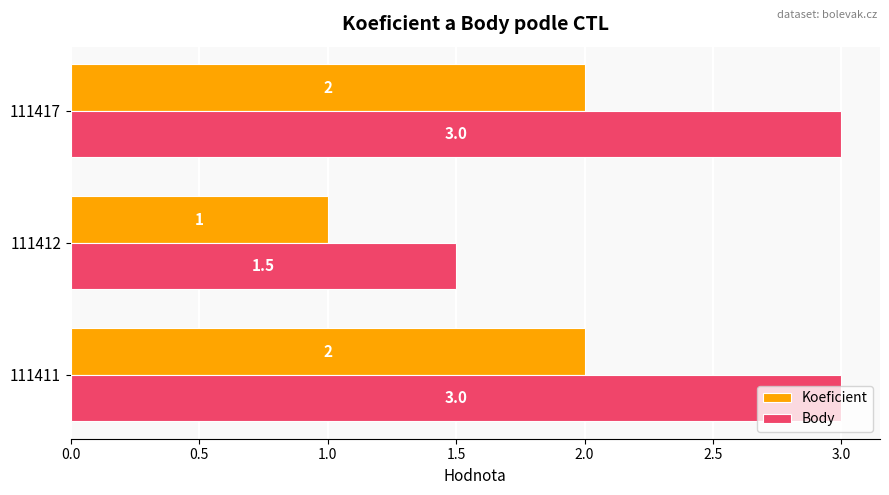

At which label is Koeficient closest to 1?

111412